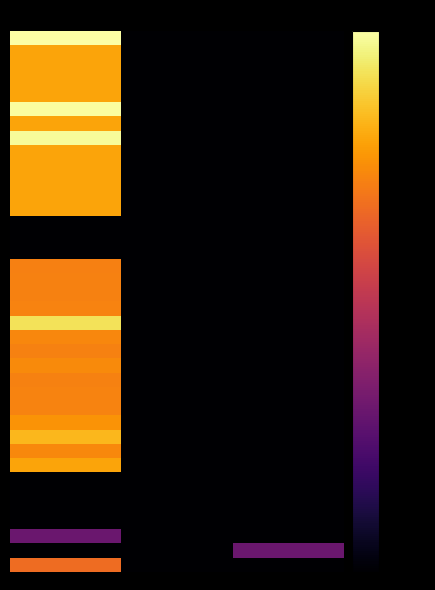

Which label corresponds to the smallest value in the chart?

1